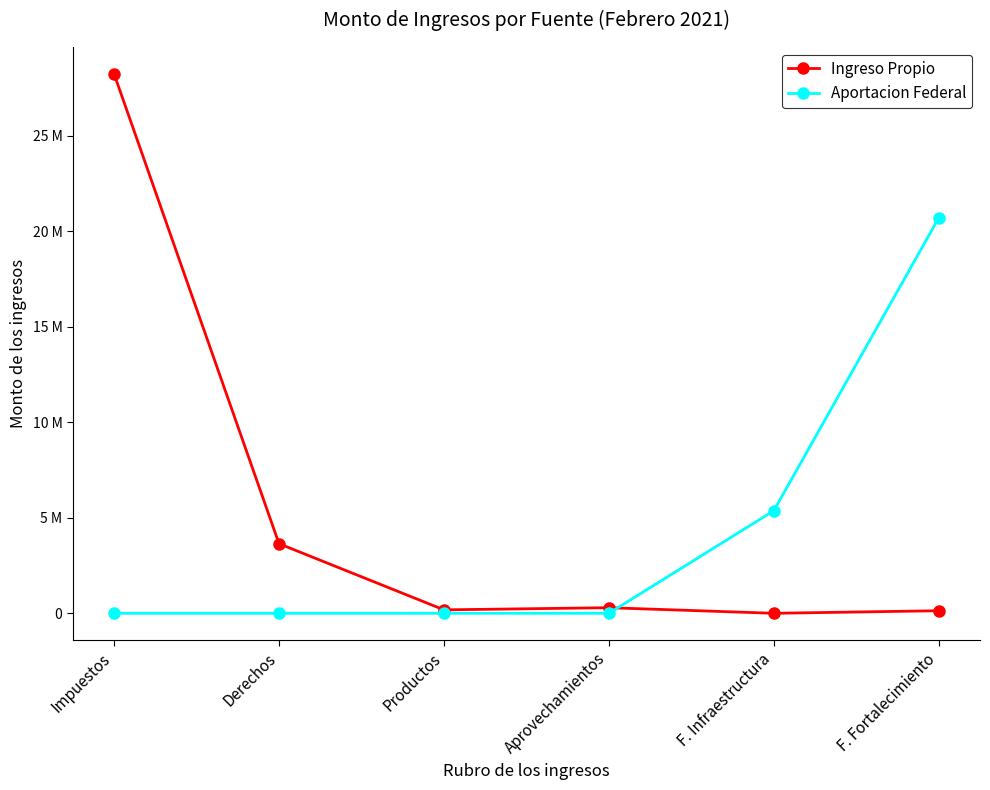

What are all the series names shown in the legend?

Ingreso Propio, Aportacion Federal